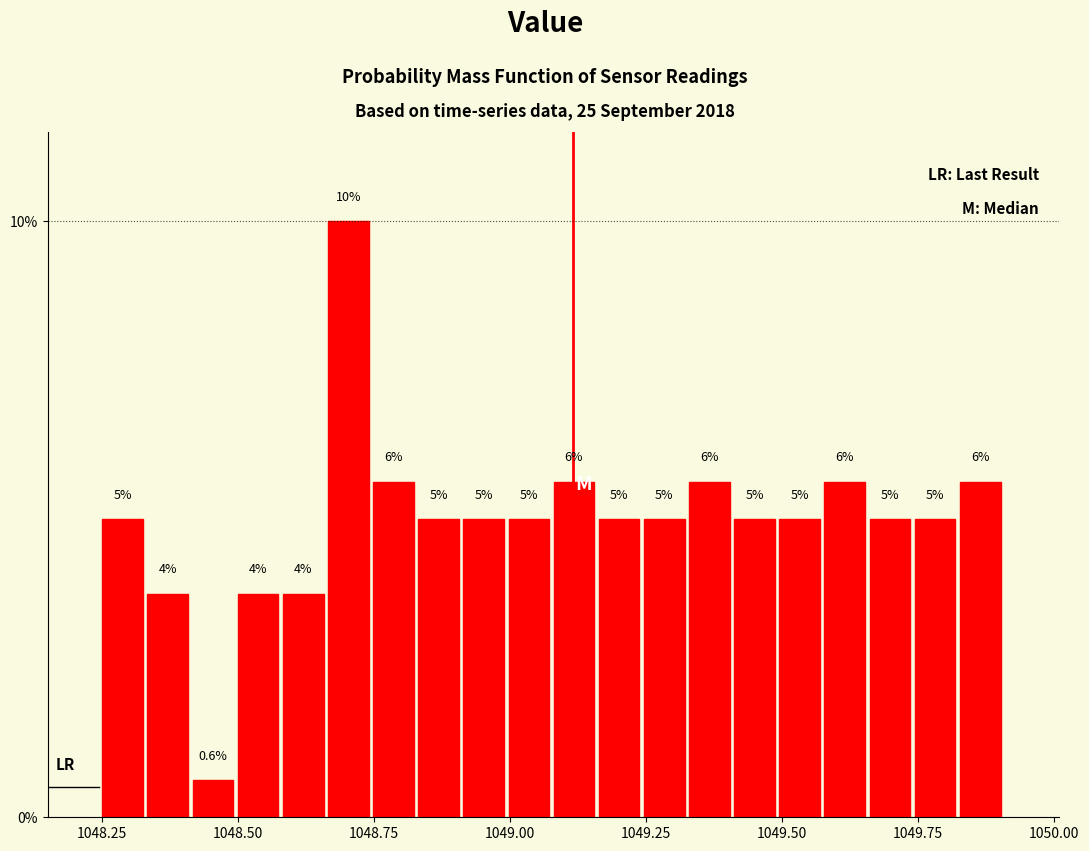

Around what value on the x-axis is the tallest bar? Give the approximate position of its centre, as read against the axis.

1048.70